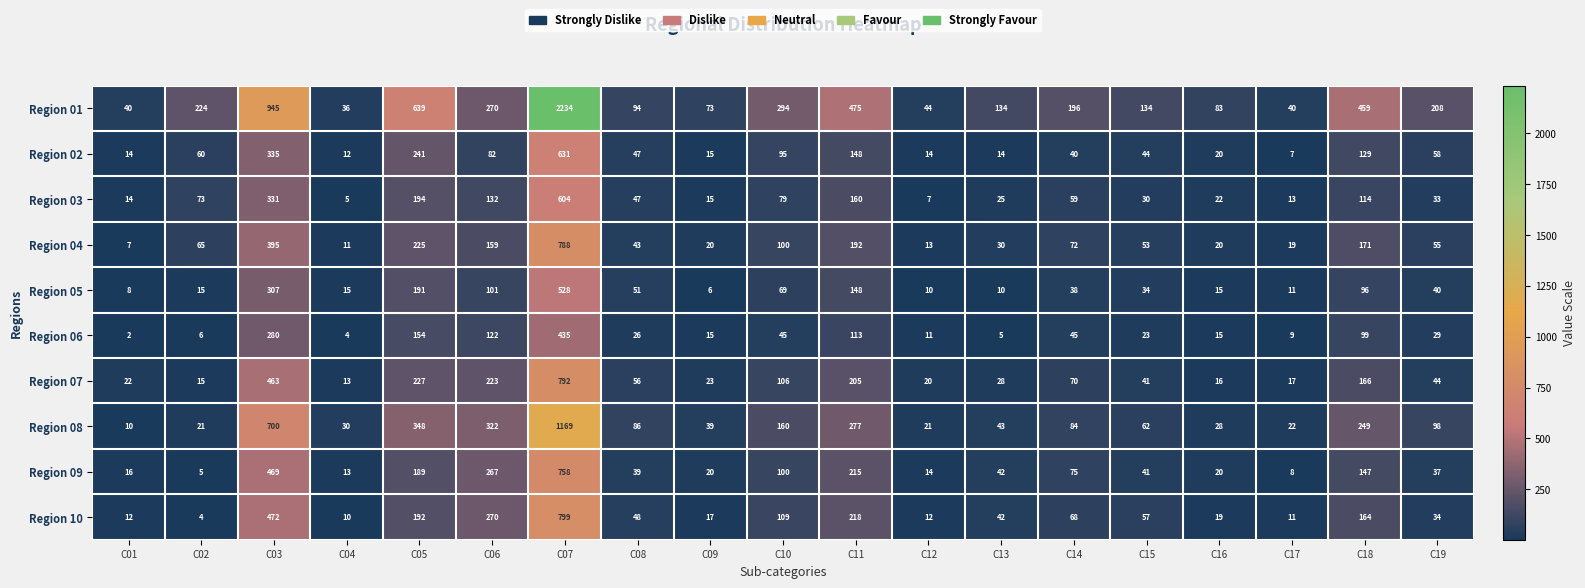

What is the difference between the maximum and minimum values in the Region 04 series?

781